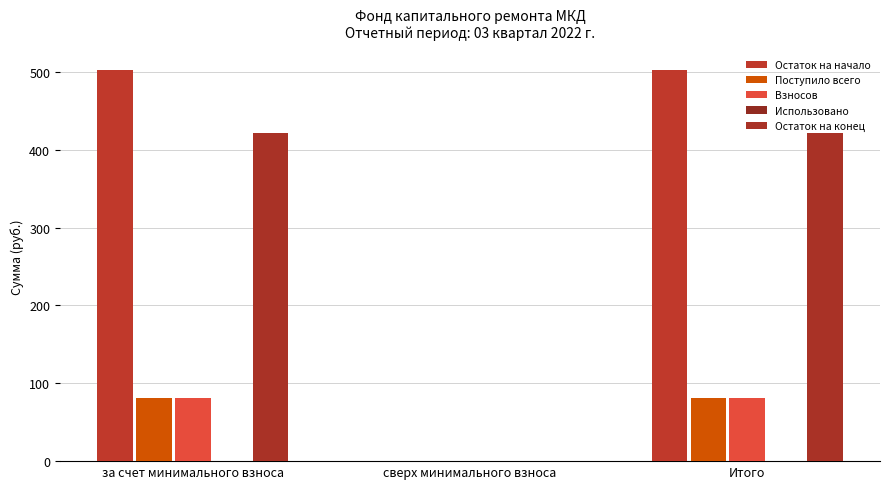

What is the spread (max minus min) of values at за счет минимального взноса?

421.1